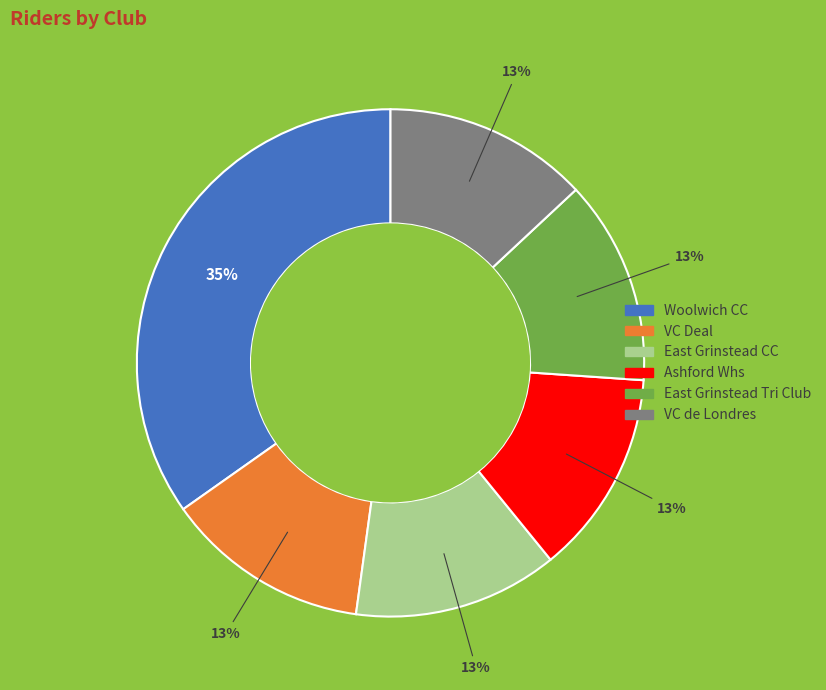

To the nearest percent, what percentage of the pie is East Grinstead CC?

13%